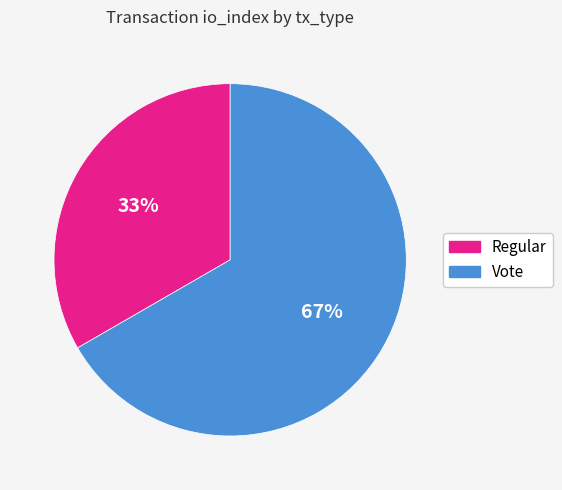

Which has a higher value, Vote or Regular?

Vote